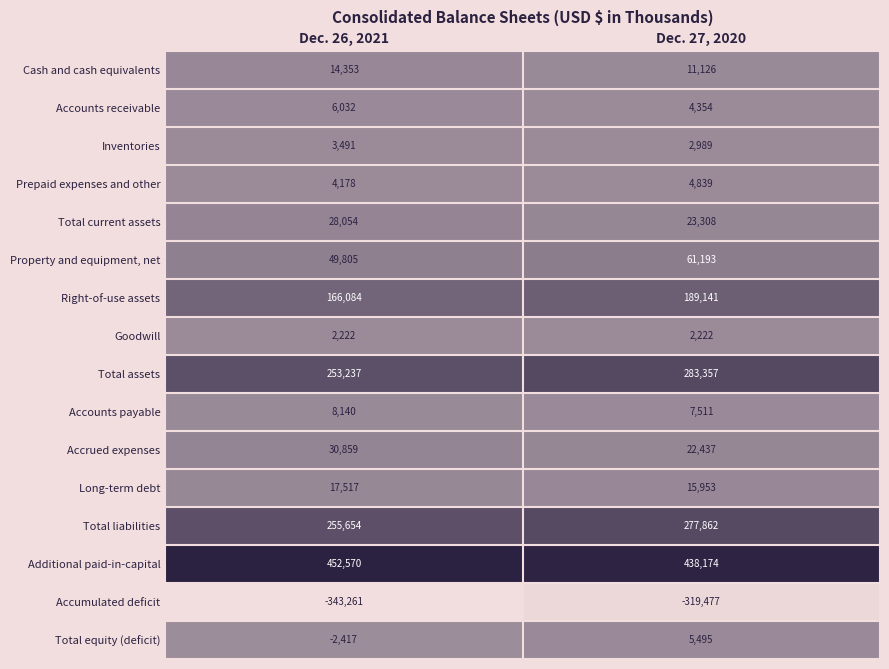

What is the total value across all series at Dec. 26, 2021?

946518